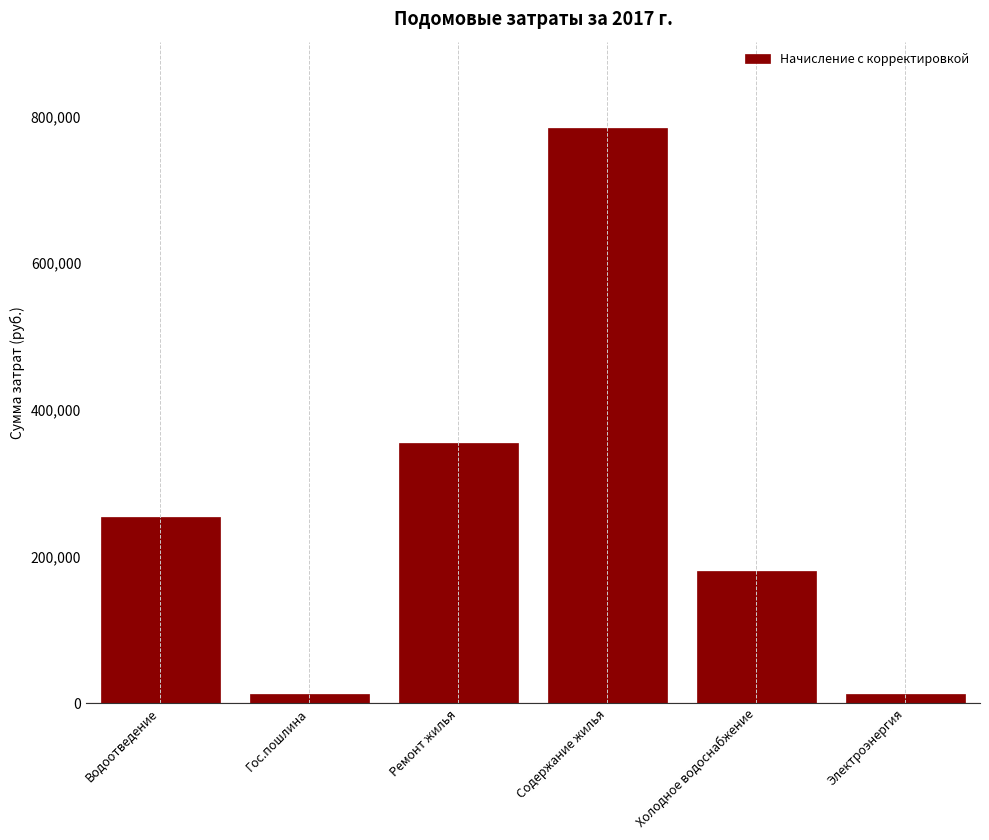

Where is the data nearest to the value 398116?

Ремонт жилья